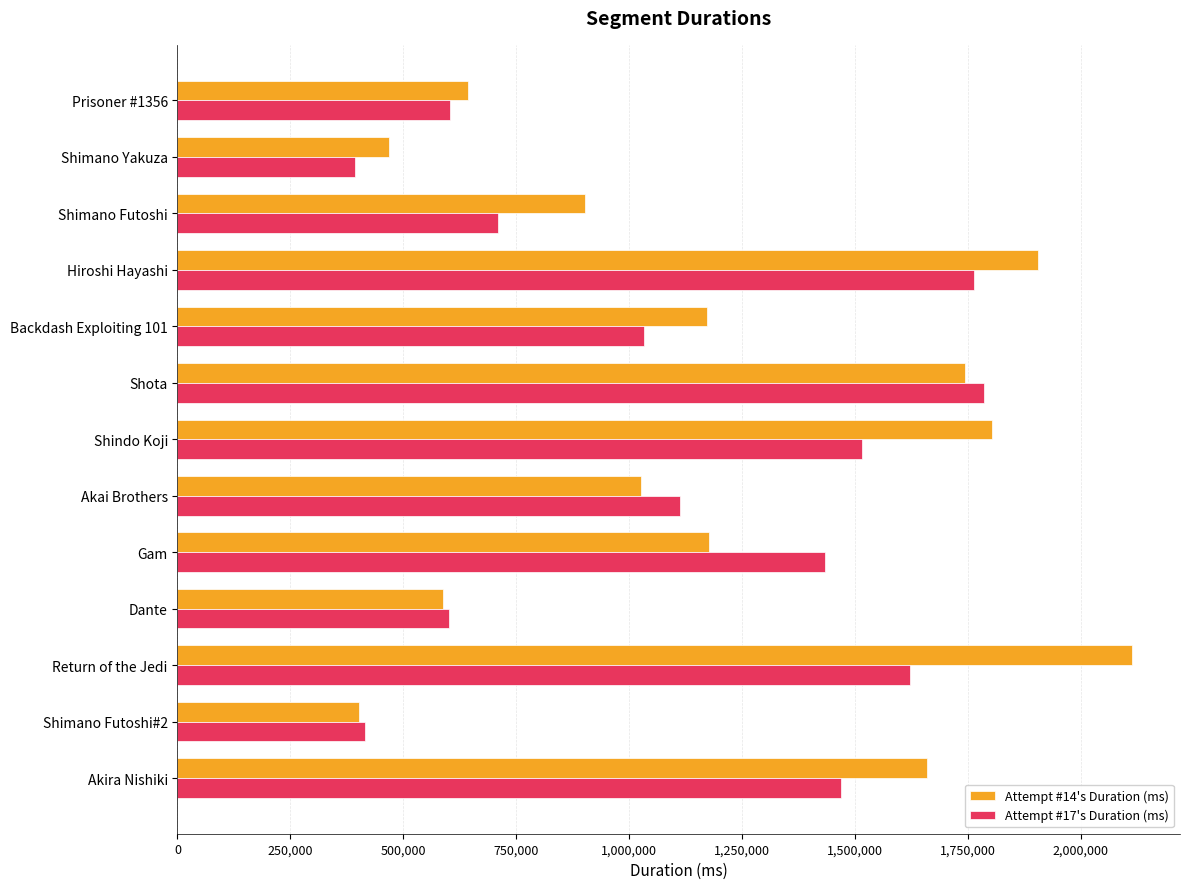

Which series has the largest total across all categories?

Attempt #14's Duration (ms)